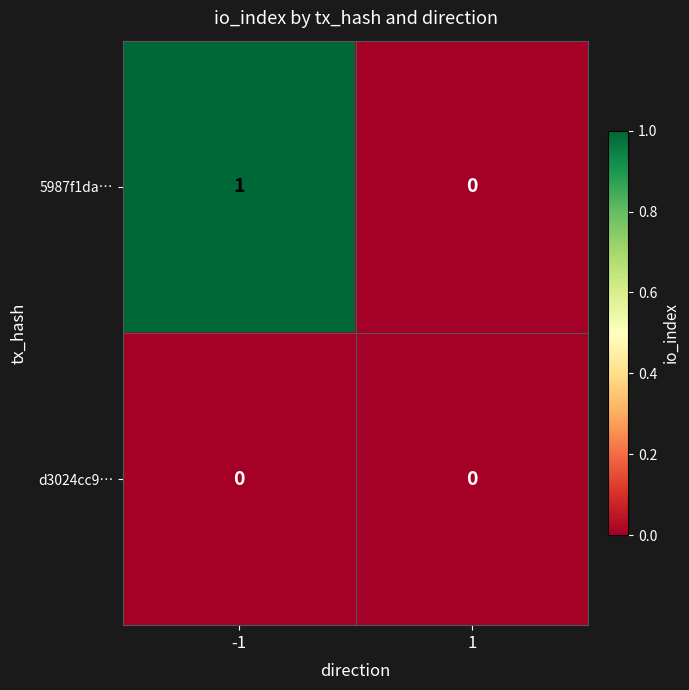

Which series changed the most between -1 and 1?

5987f1da…